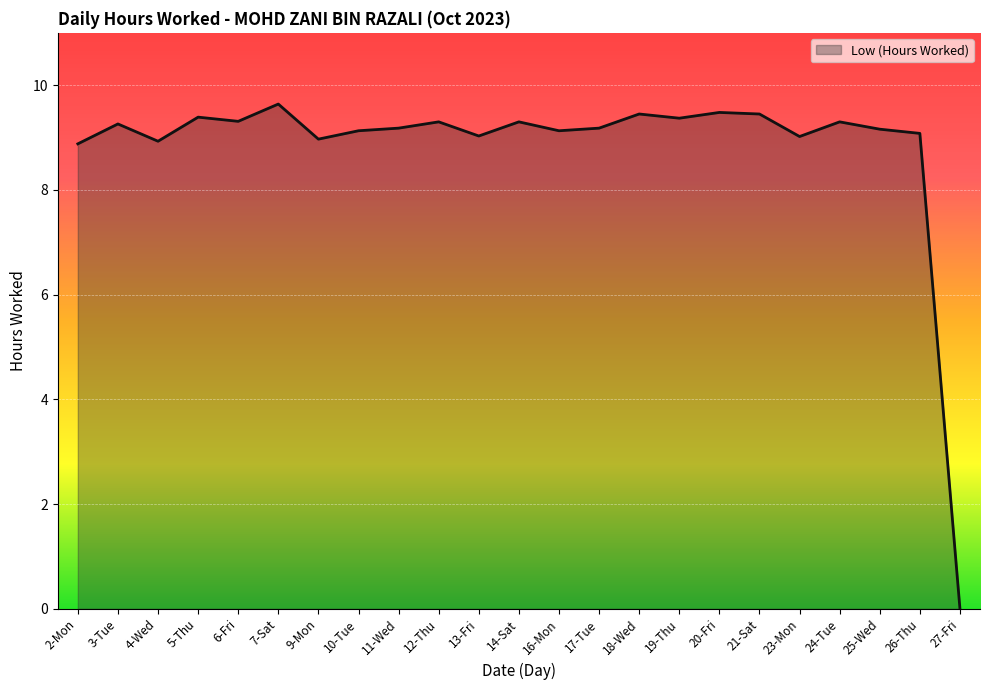

Does the chart display data point markers on the line(s)?

No